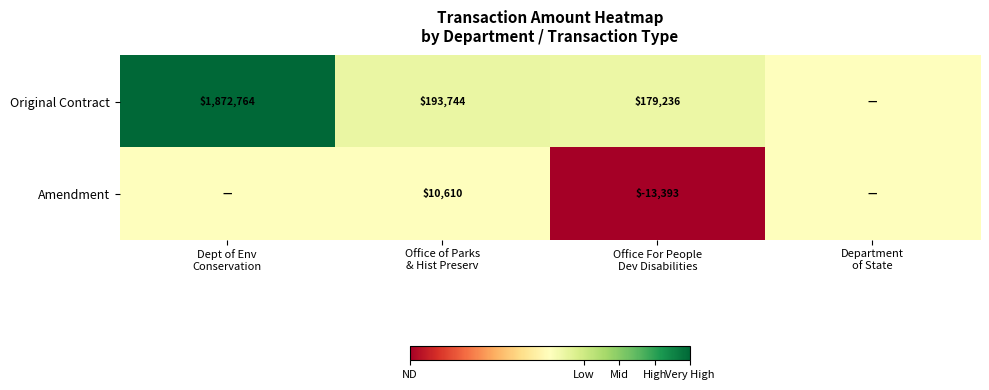

Which series has the largest range (max minus min)?

Original Contract